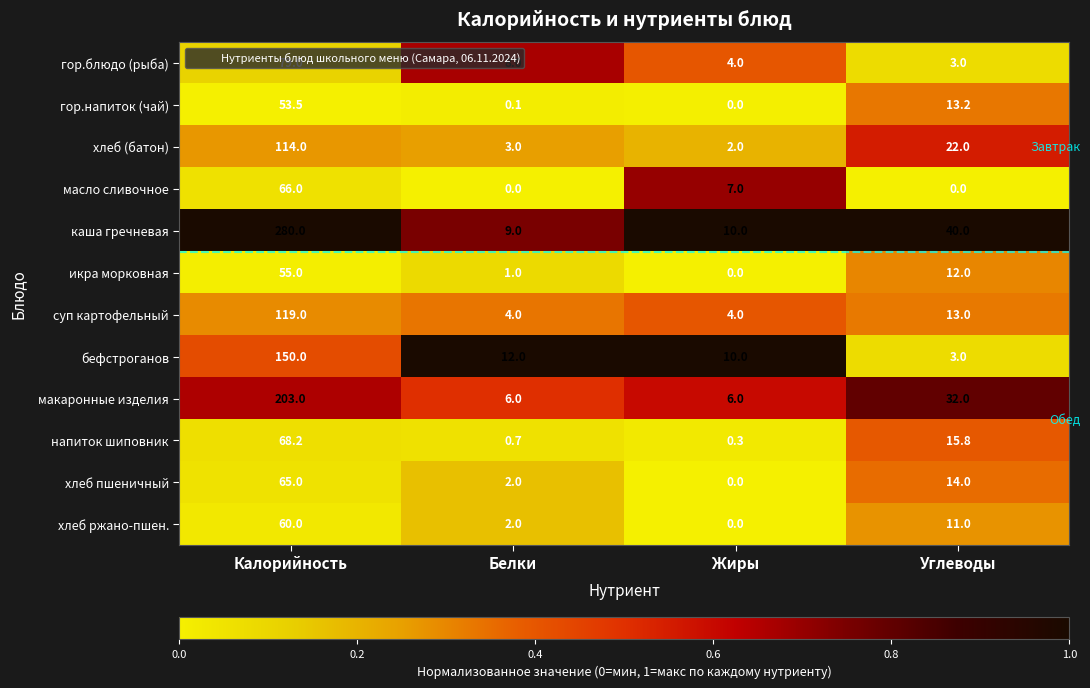

The бефстроганов series shows 3.0 at Углеводы. True or false?

True